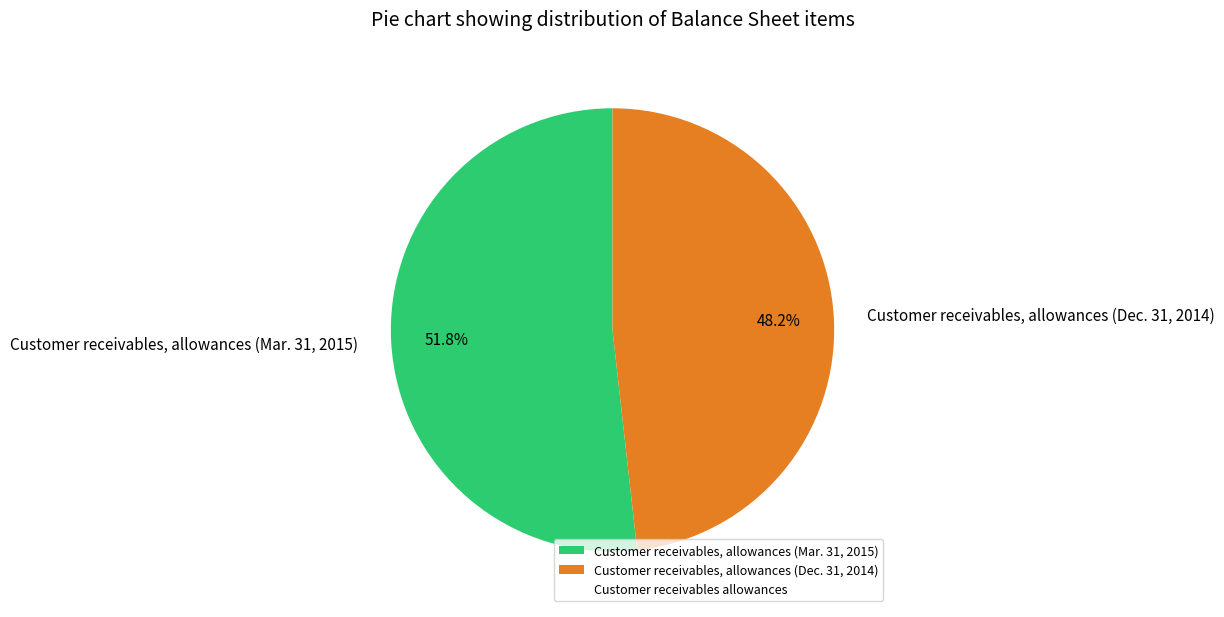

Rank the categories by value from highest to lowest.

Customer receivables, allowances (Mar. 31, 2015), Customer receivables, allowances (Dec. 31, 2014)